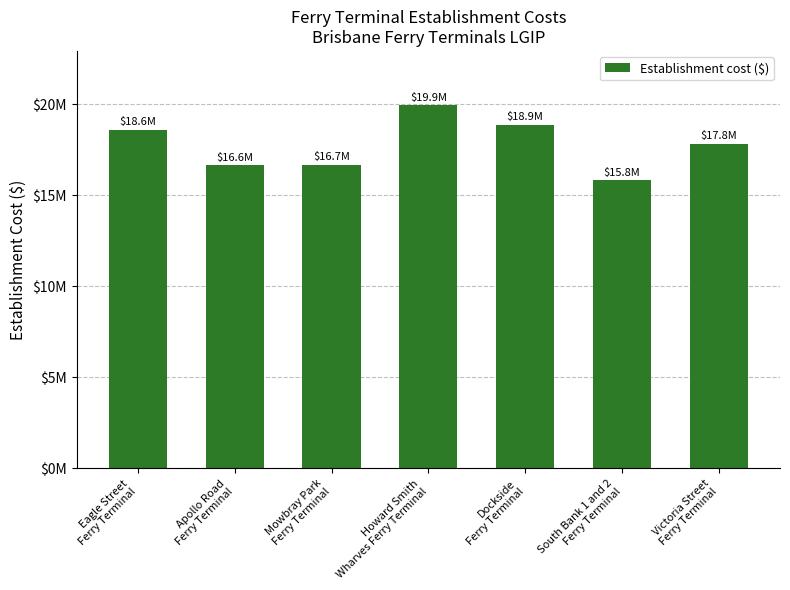

Are the bars horizontal?

No